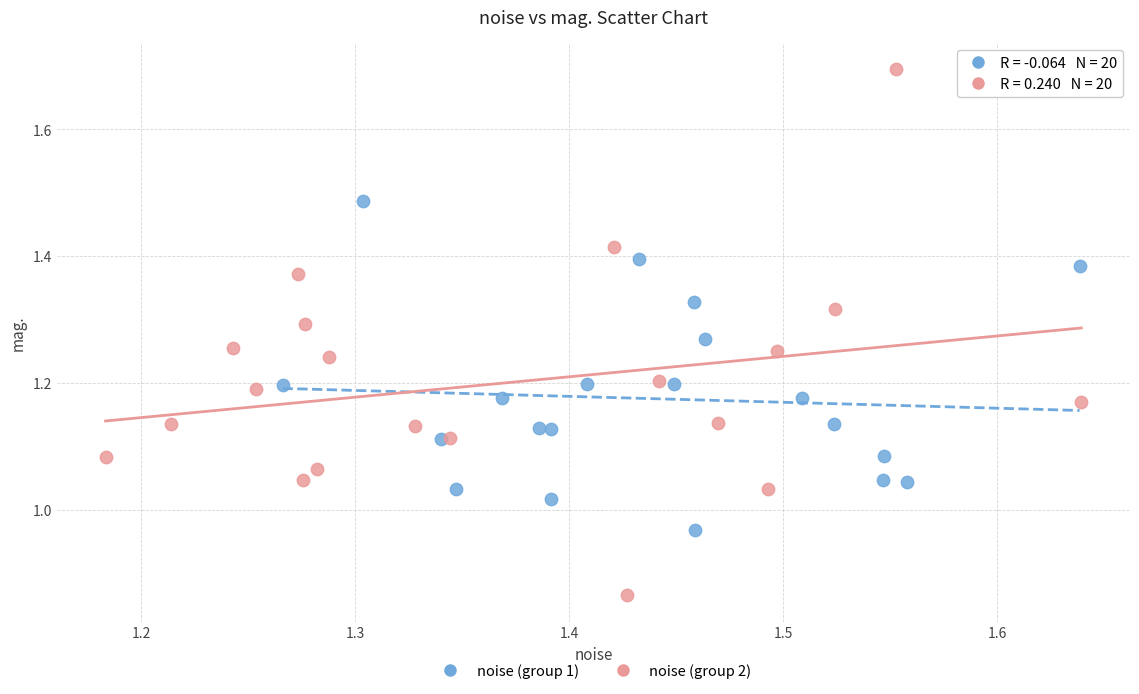

What are all the series names shown in the legend?

noise (group 1), noise (group 2)